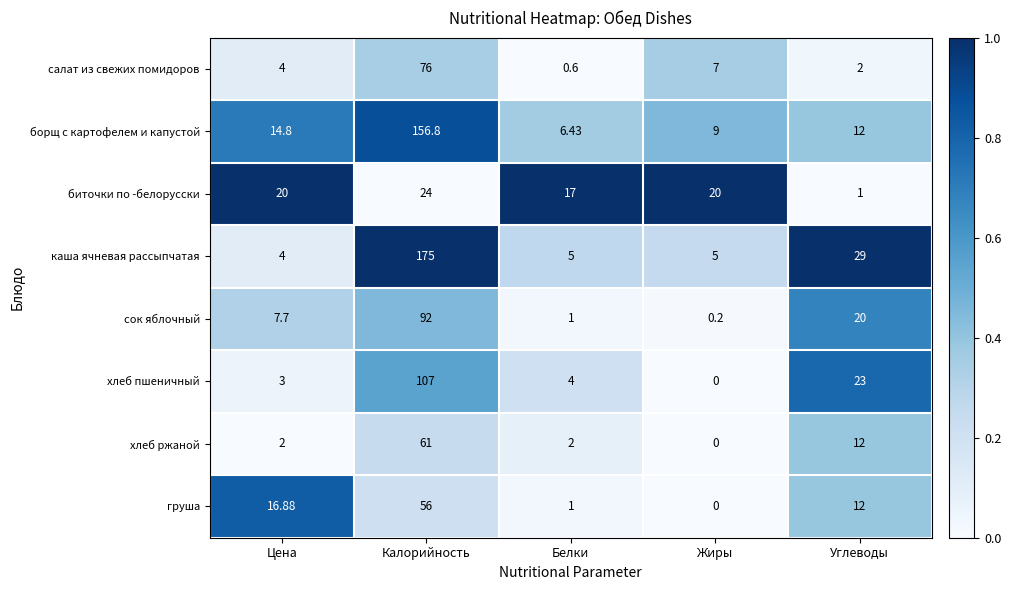

Where does the хлеб пшеничный series first go above 4?

Калорийность